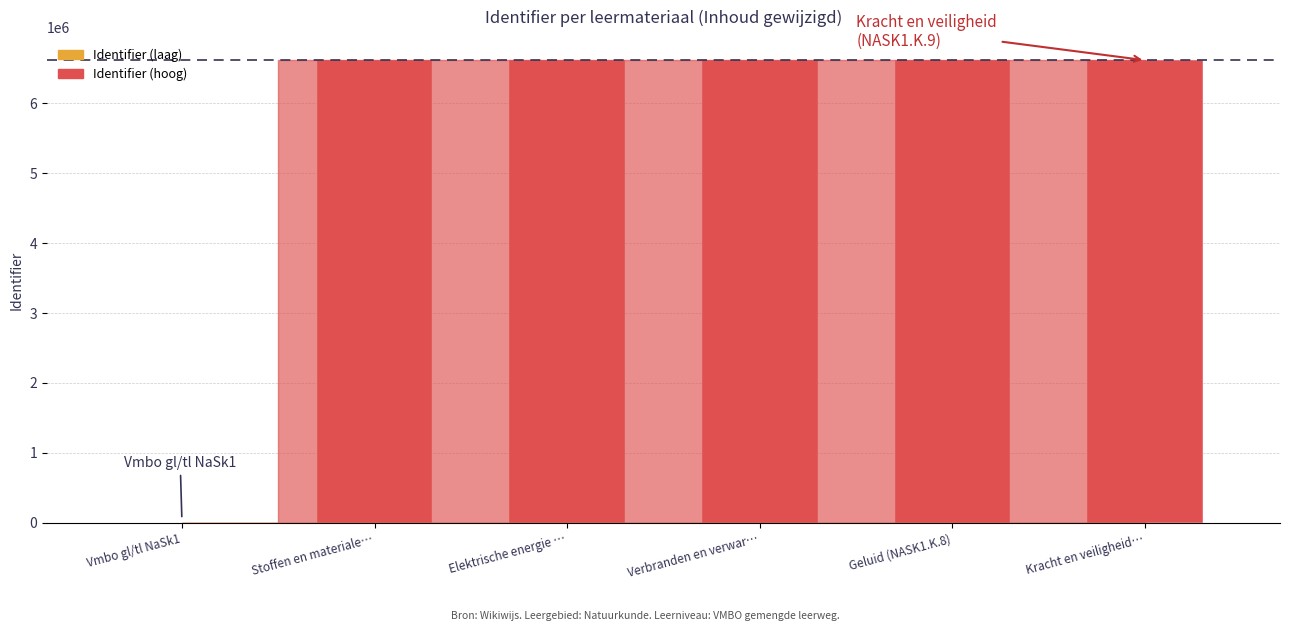

Does the chart contain stacked bars?

No